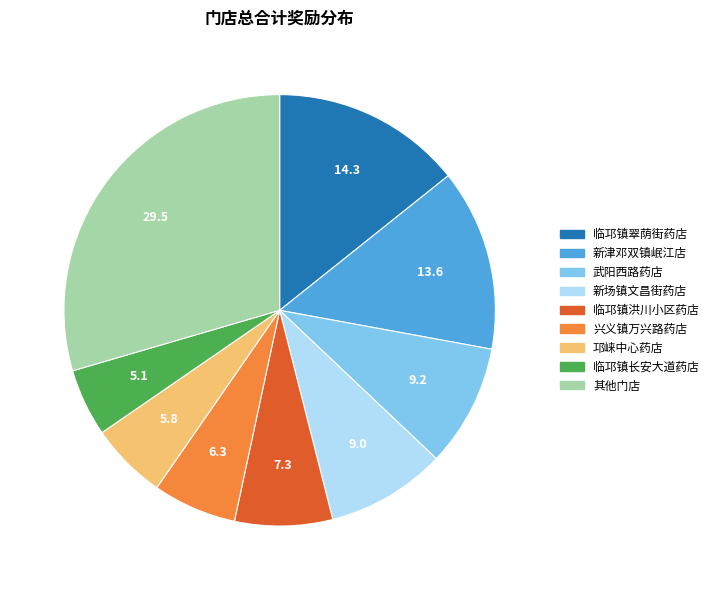

Which has a higher value, 武阳西路药店 or 临邛镇长安大道药店?

武阳西路药店